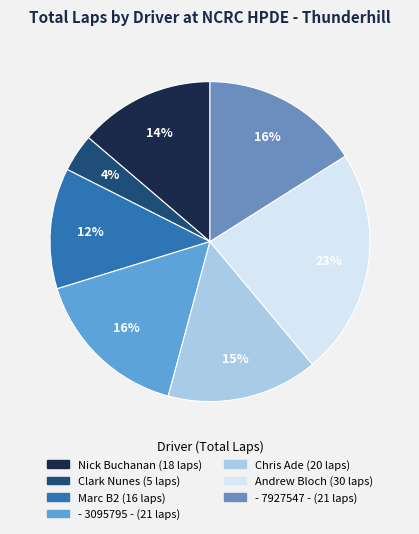

How many segments does this pie chart have?

7